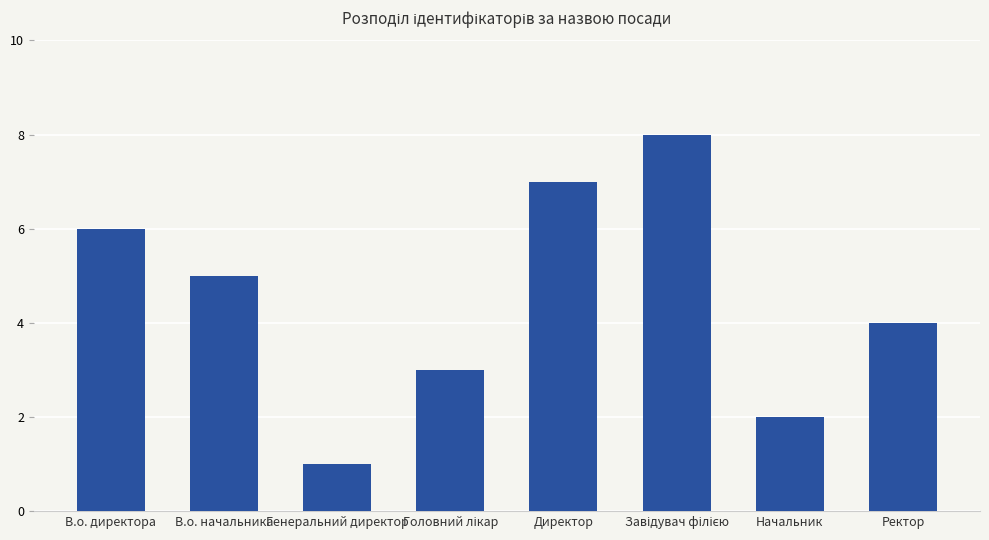

Reading left to right, transcribe all the data shown in this chart.

6	5	1	3	7	8	2	4